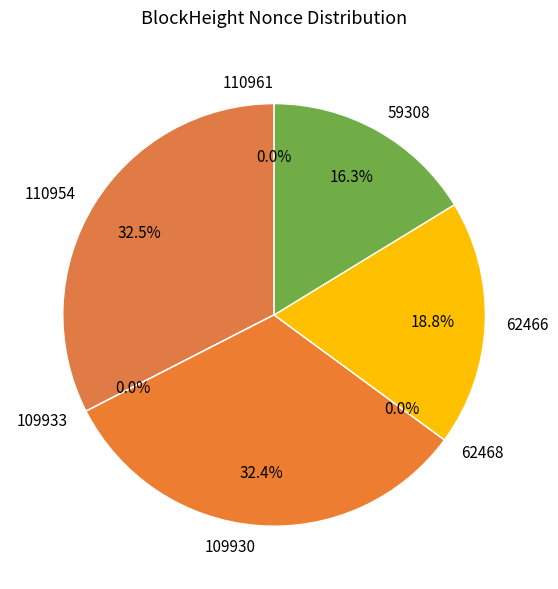

What is the smallest slice in the pie chart?

62468